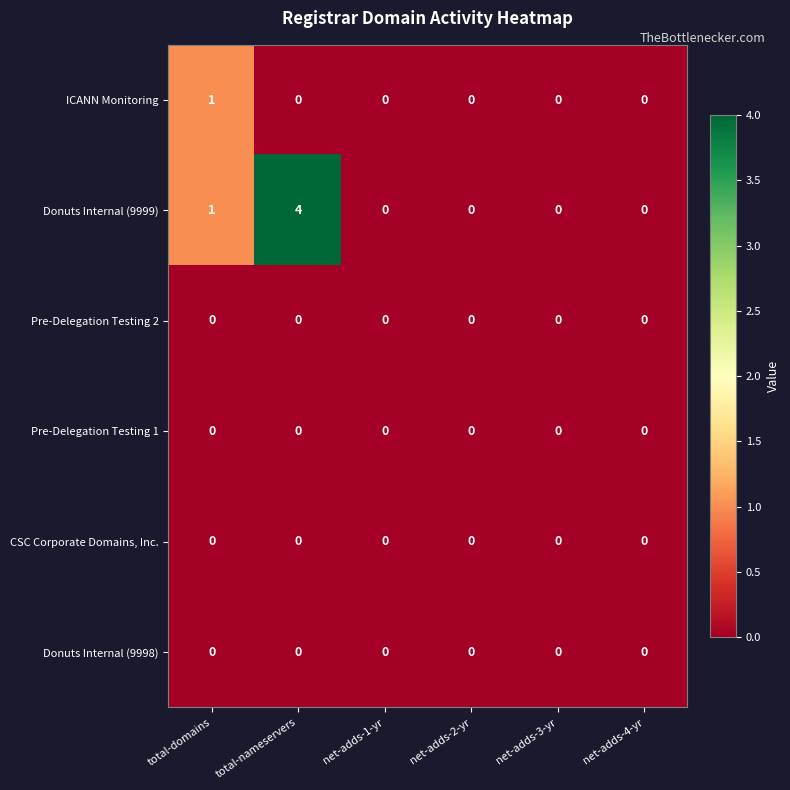

Which series has the widest spread of values?

Donuts Internal (9999)